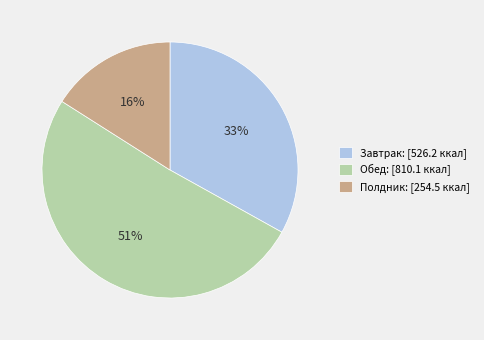

Rank the categories by value from lowest to highest.

Полдник, Завтрак, Обед